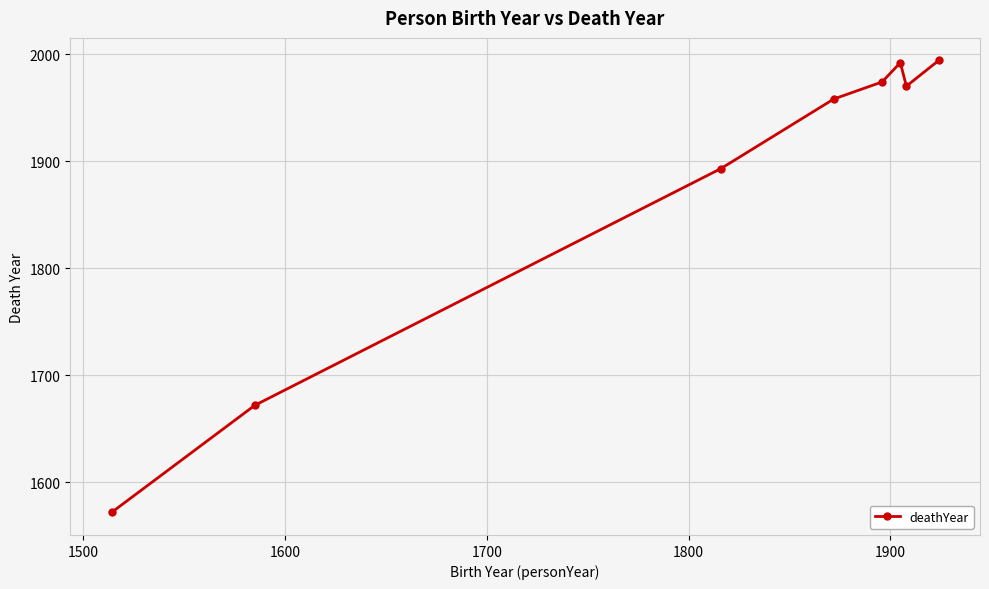

How many lines are shown in the chart?

1